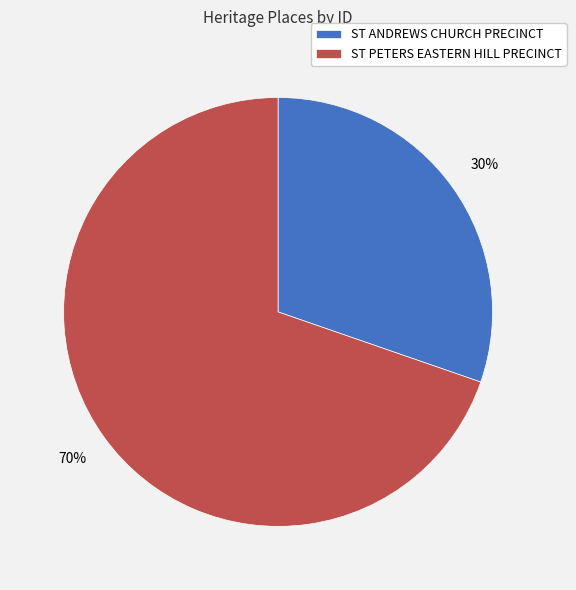

What is the majority slice?

ST PETERS EASTERN HILL PRECINCT